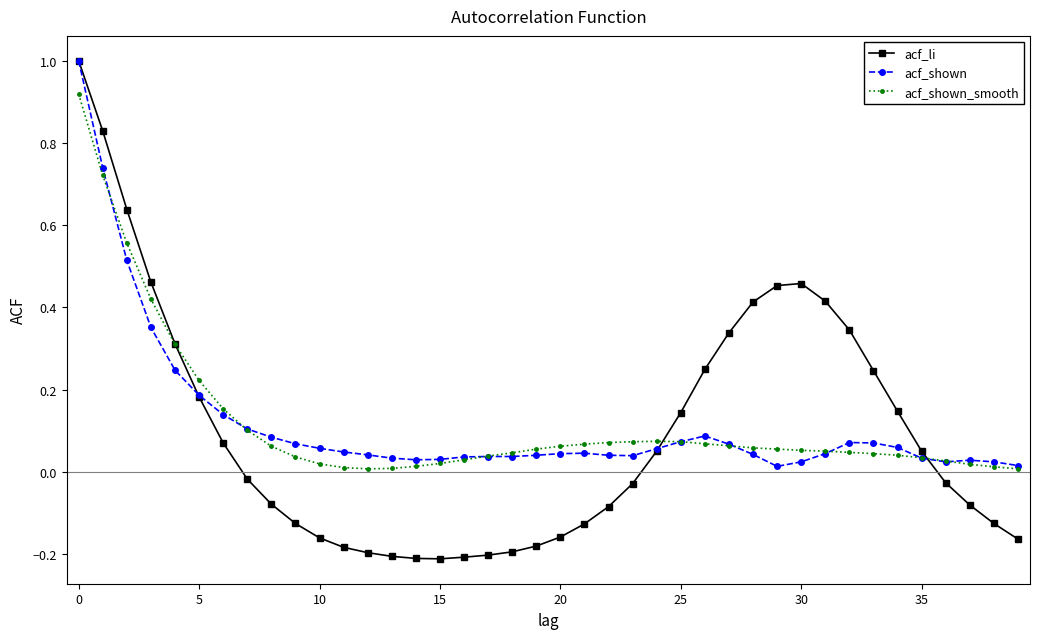

What is the maximum value shown in the chart?

1.0